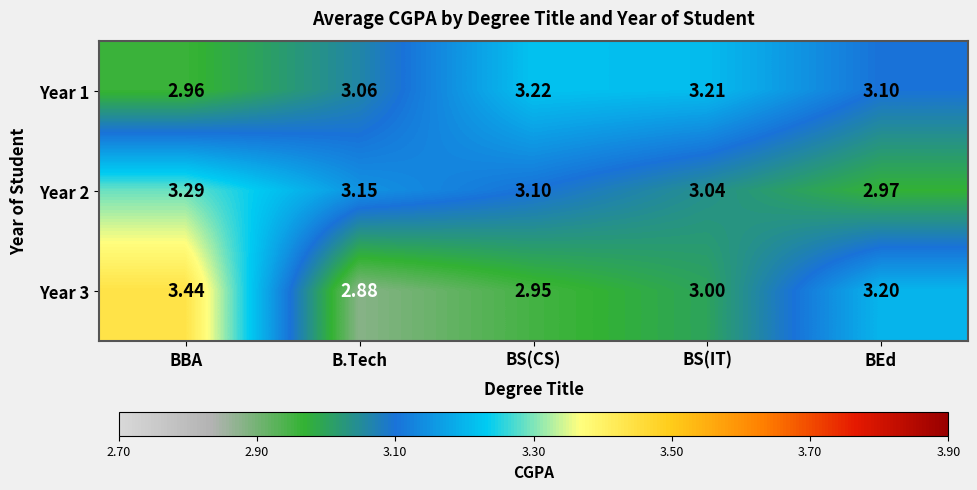

At which label does Year 1 first exceed 3?

B.Tech